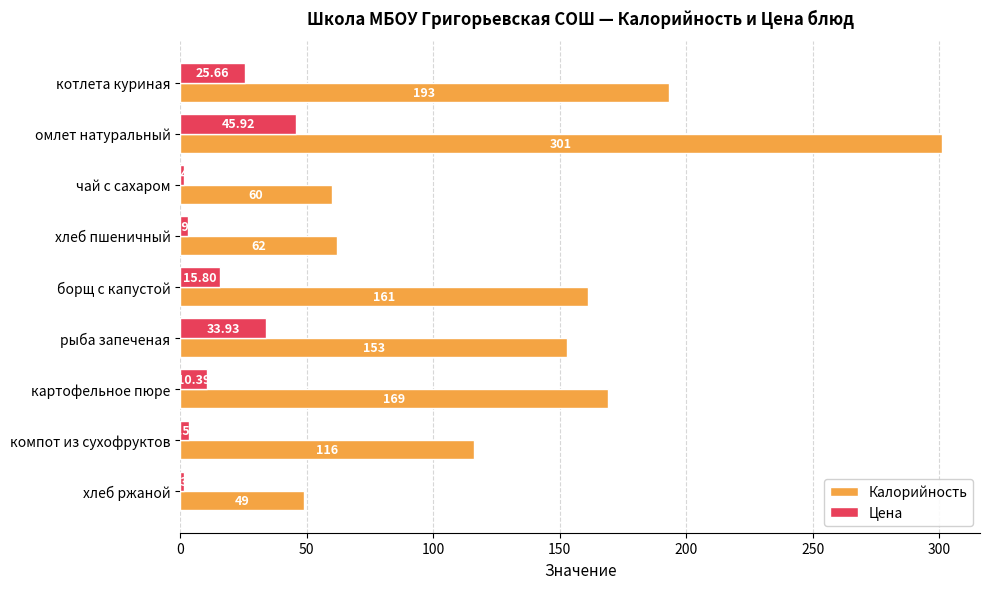

At which category does the chart reach its peak across all series?

омлет натуральный